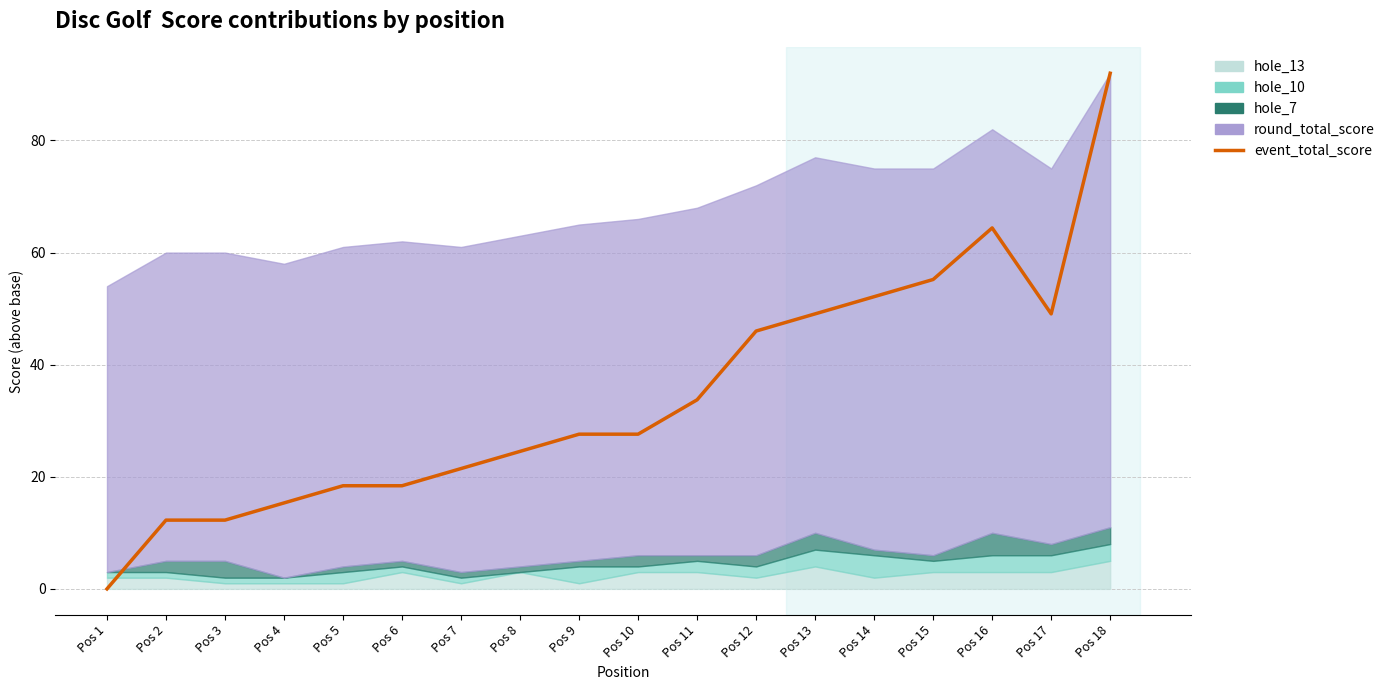

Reading left to right, transcribe all the data shown in this chart.

Pos 1=0.0	Pos 2=12.3	Pos 3=12.3	Pos 4=15.3	Pos 5=18.4	Pos 6=18.4	Pos 7=21.5	Pos 8=24.5	Pos 9=27.6	Pos 10=27.6	Pos 11=33.7	Pos 12=46.0	Pos 13=49.1	Pos 14=52.1	Pos 15=55.2	Pos 16=64.4	Pos 17=49.1	Pos 18=92.0